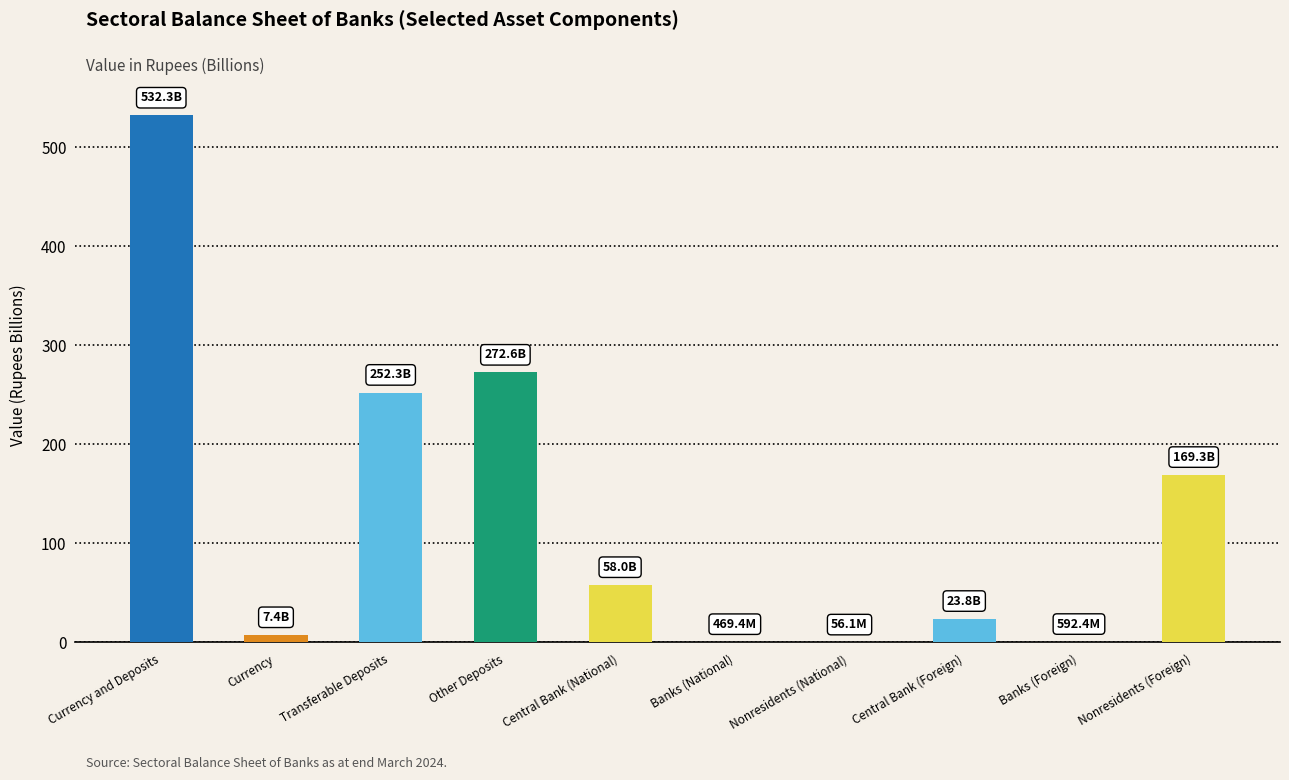

What is the greatest value displayed?

532.3